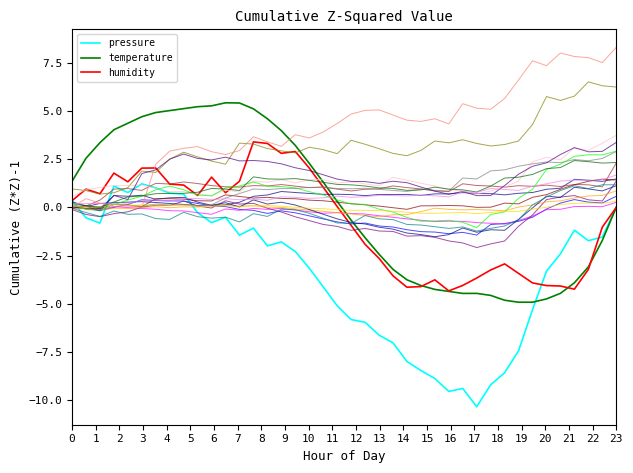

How many values in temperature are above zero?

21